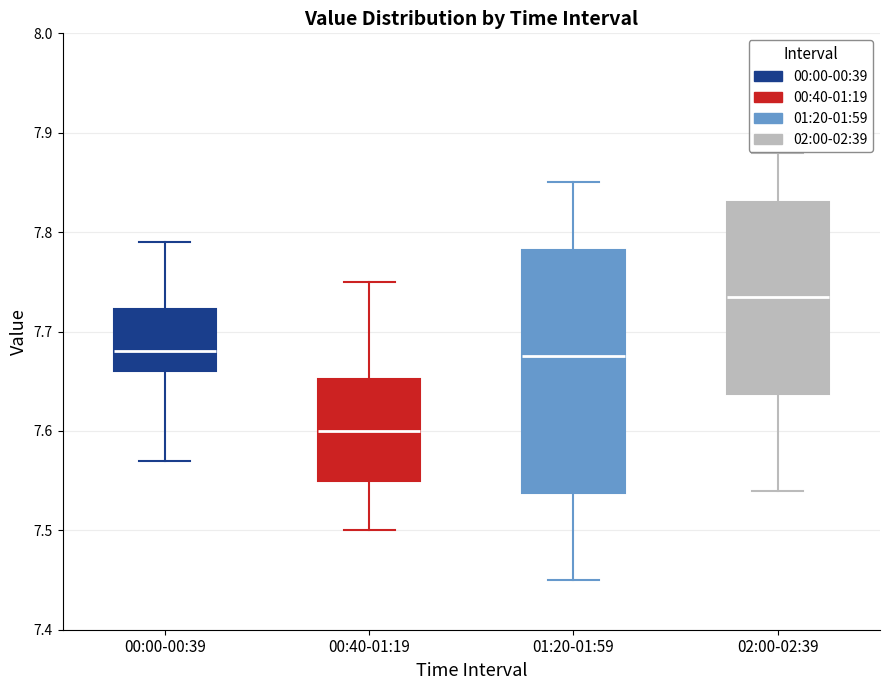

Comparing the boxes themselves (not the whiskers), which one is the tallest?

01:20-01:59